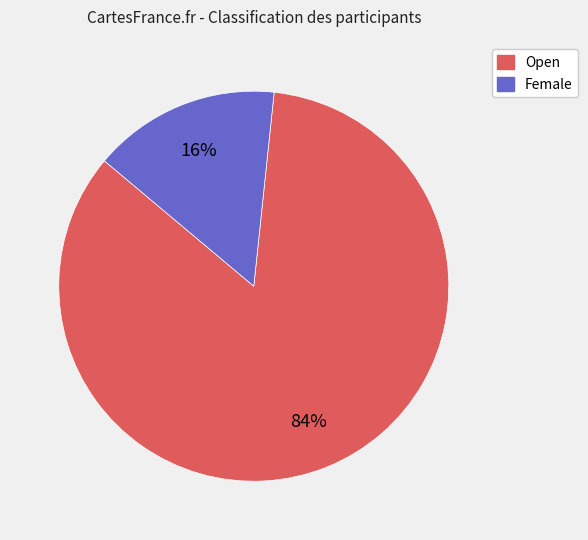

Count the number of slices in the pie.

2